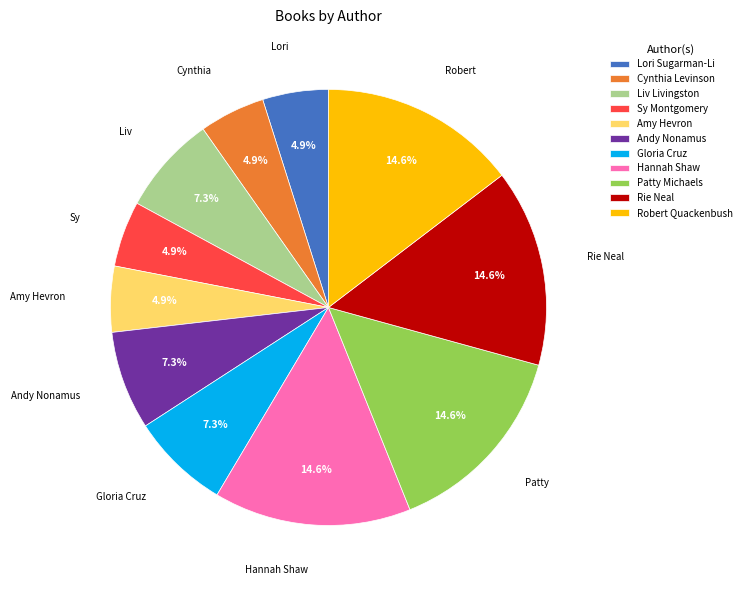

Is there any slice that represents more than half of the pie?

No